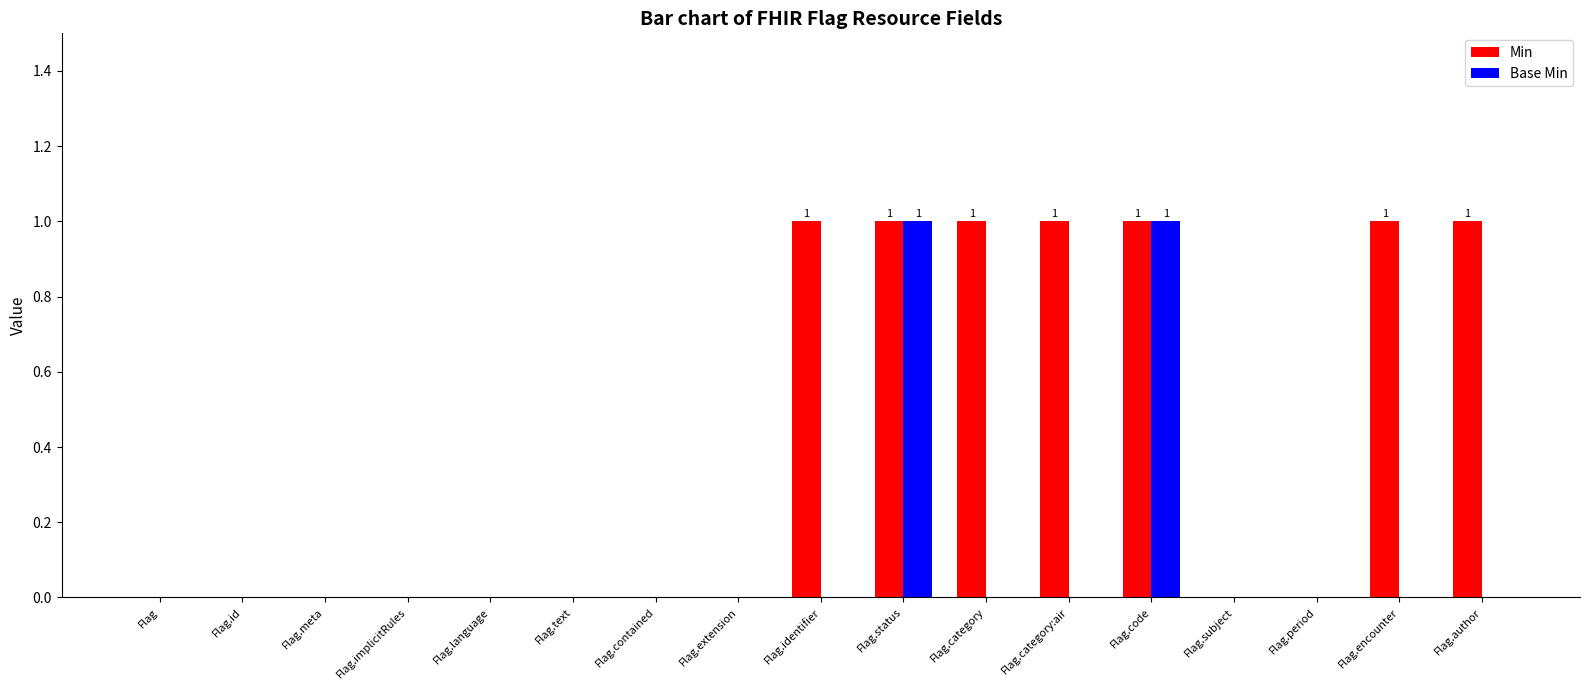

True or false: Min has a value of 0 at Flag.language.

True